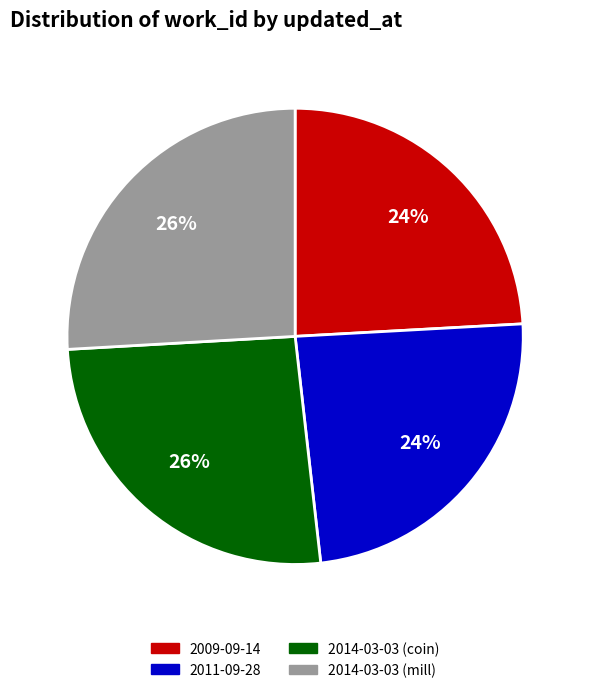

How many segments does this pie chart have?

4